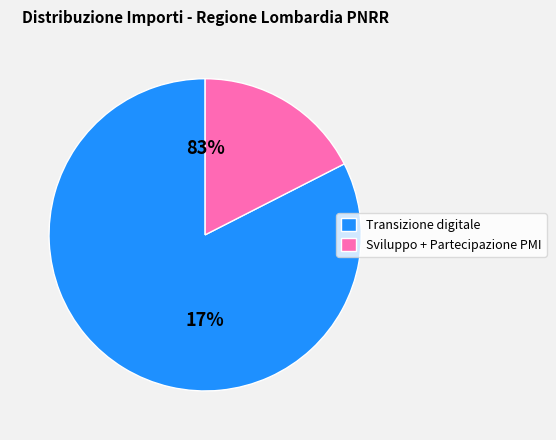

Which category has the biggest portion of the pie?

Transizione digitale ed ecologica delle